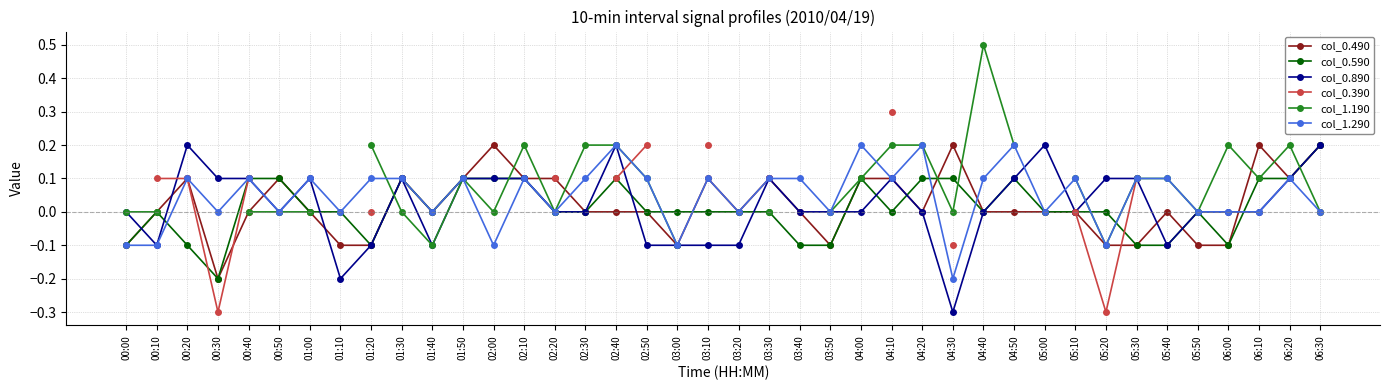

Which category has the lowest value in the col_0.490 series?

00:30